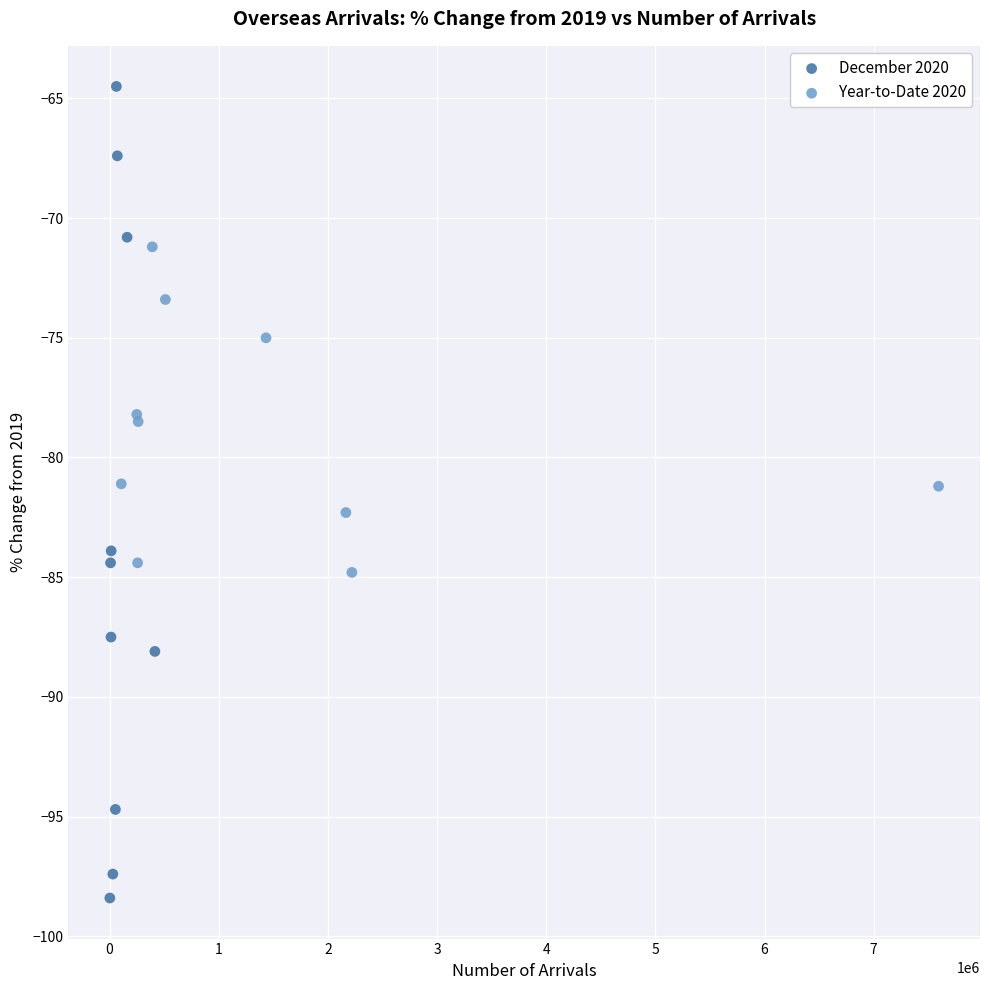

Which series contains the highest Y value?

December 2020